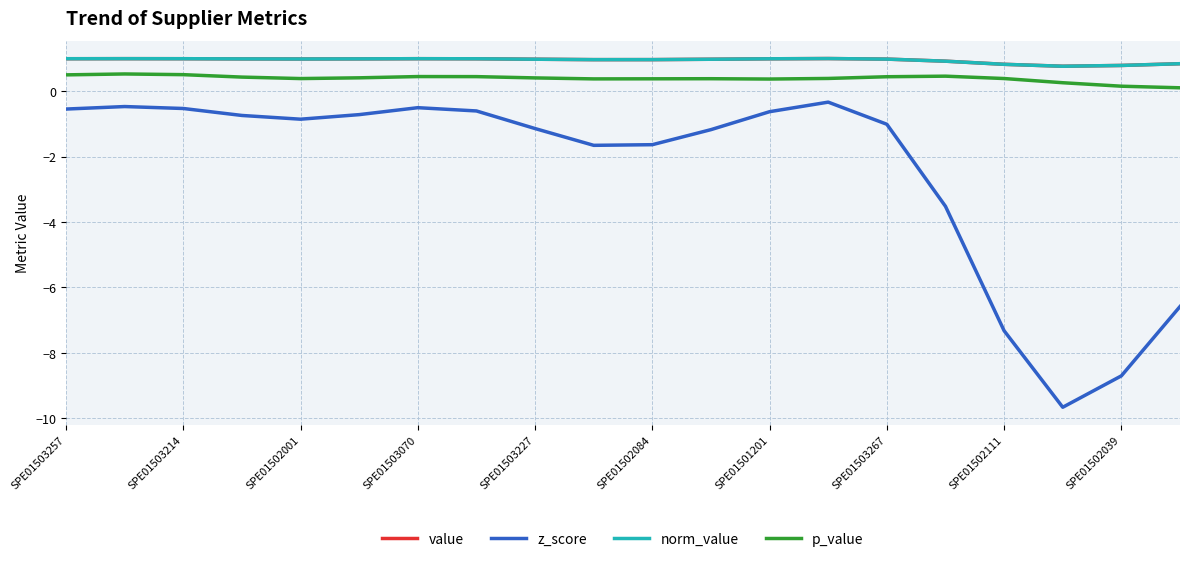

Which series has the widest spread of values?

z_score